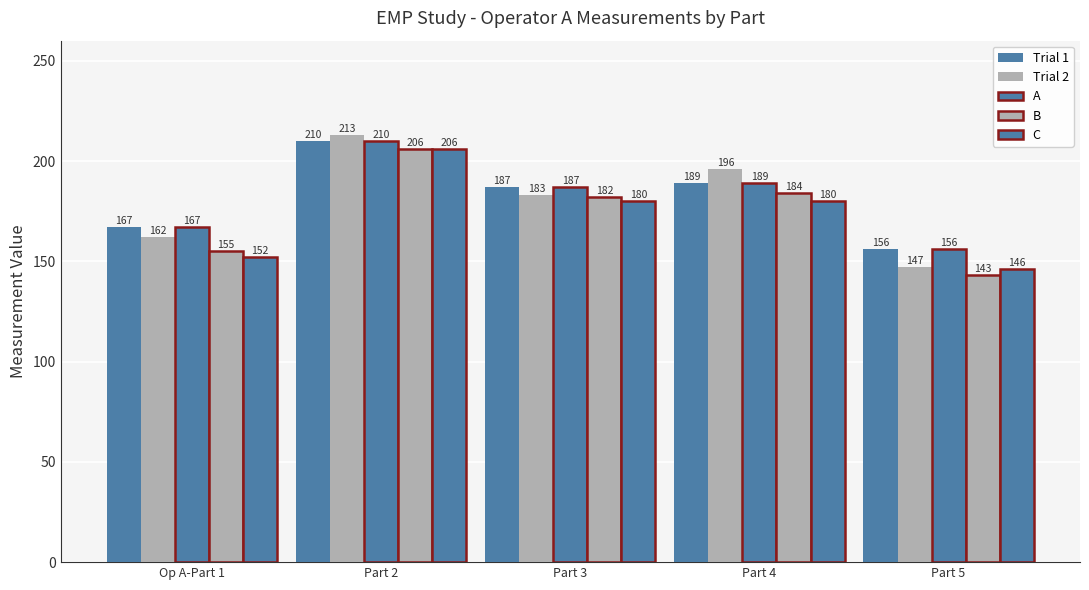

What is the spread (max minus min) of values at Part 5?

13